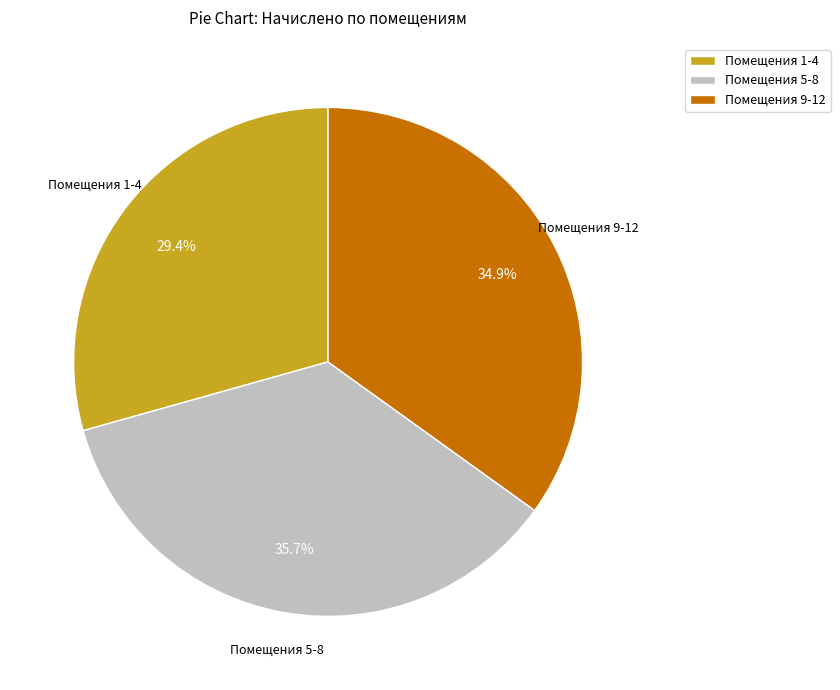

To the nearest percent, what is the difference between the largest and smallest slice percentages?

6%